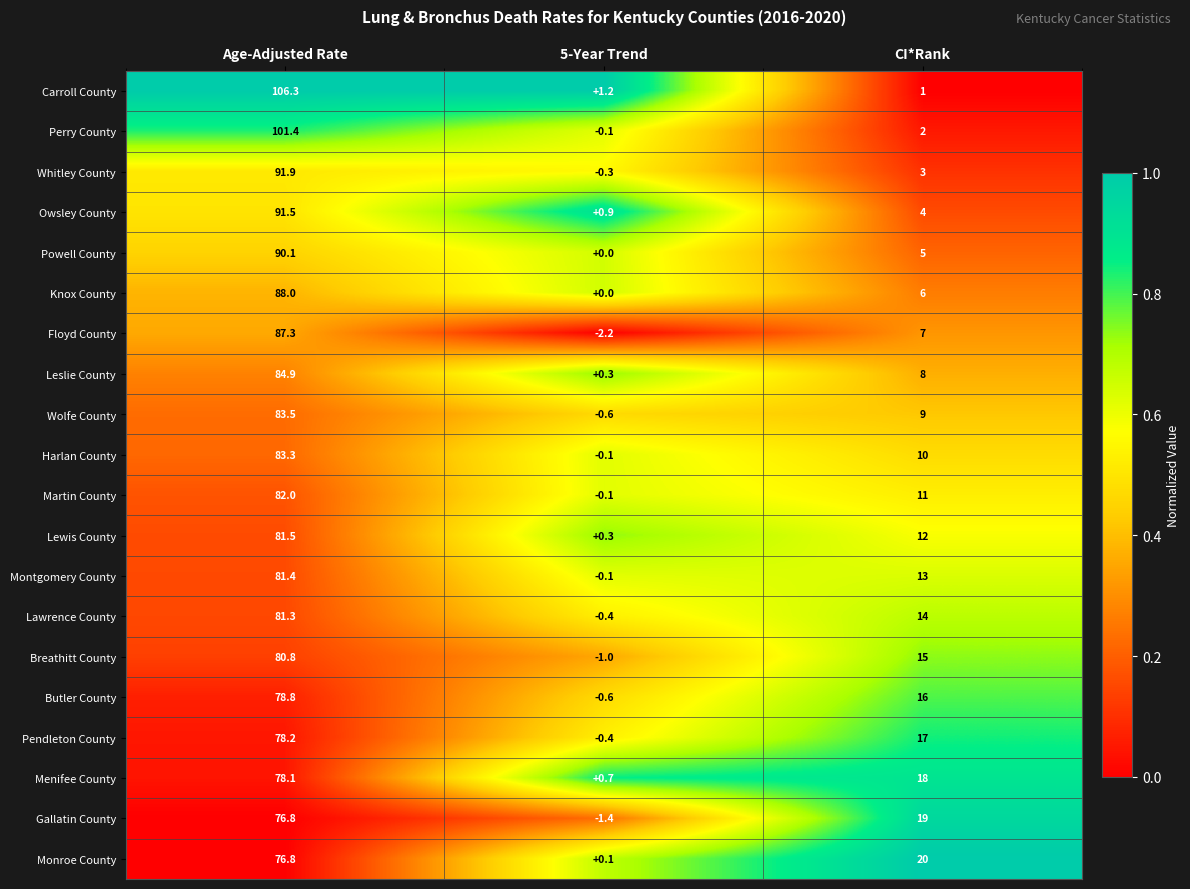

True or false: Owsley County has a value of 91.5 at Age-Adjusted Rate.

True